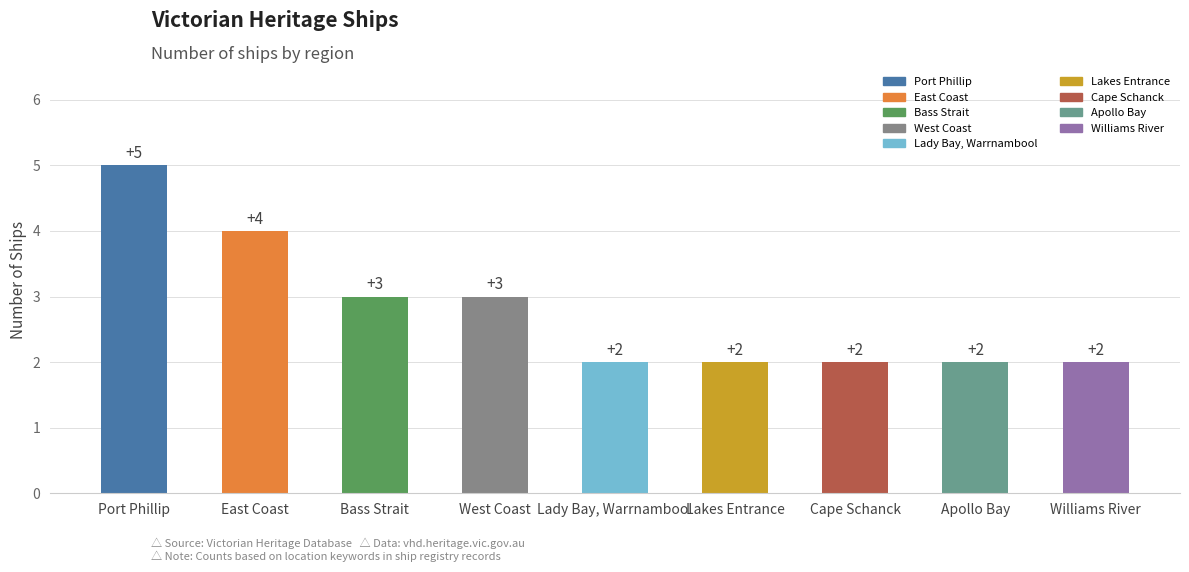

What position from the left is West Coast?

4